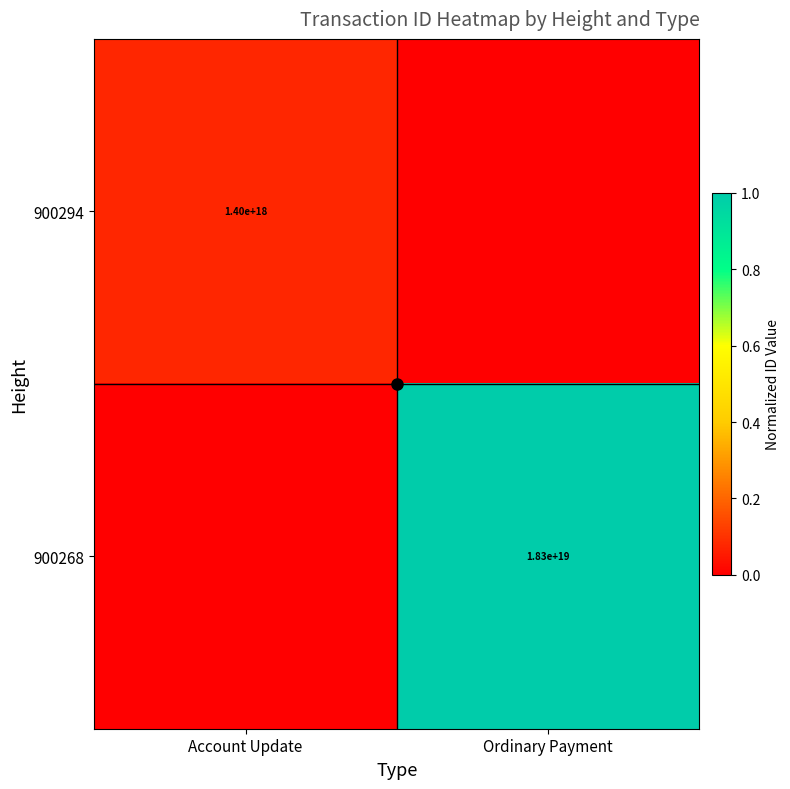

Is it true that 900294 equals 0.1 at Account Update?

True